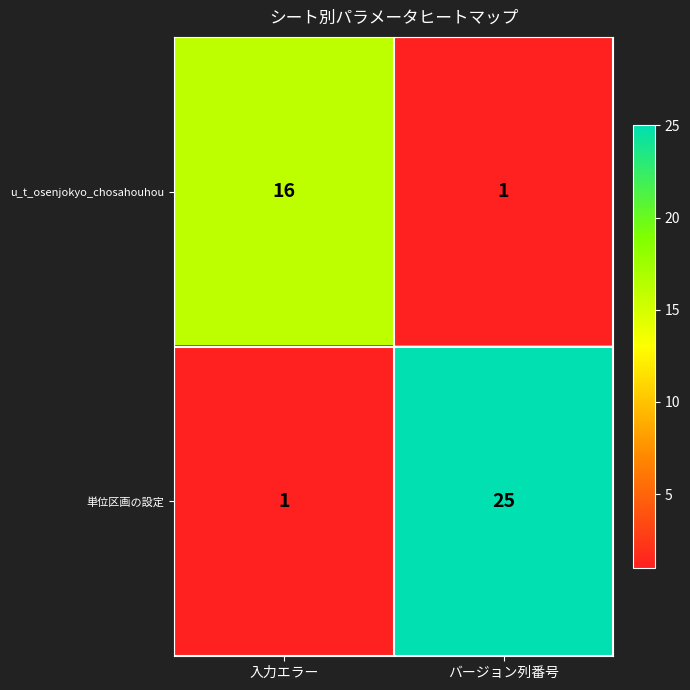

What is the sum of all u_t_osenjokyo_chosahouhou values?

17